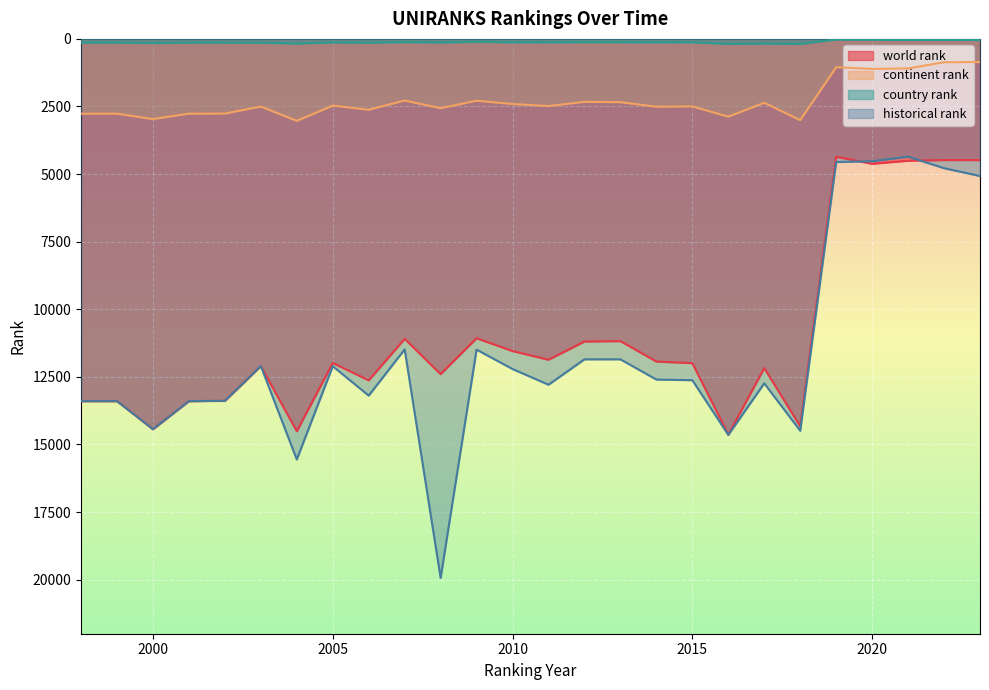

True or false: continent rank has a value of 864 at 2022.

True